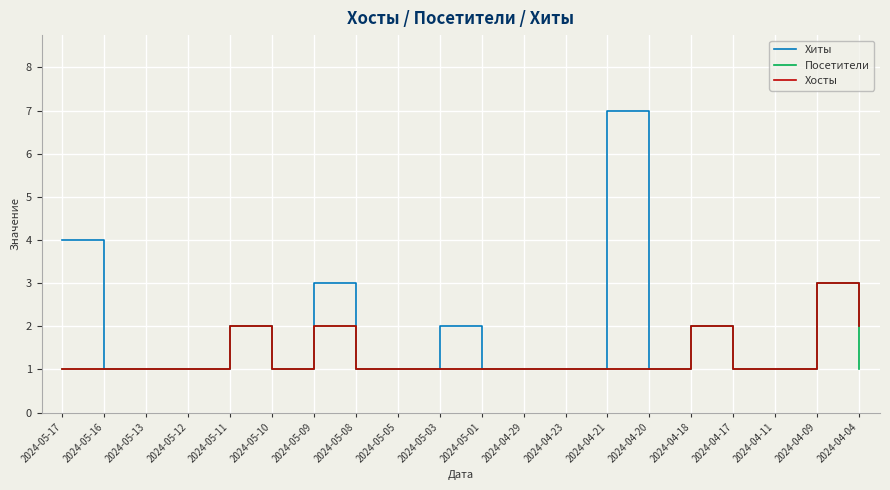

Reading left to right, extract all data points from this chart.

Хиты: 4	1	1	1	2	1	3	1	1	2	1	1	1	7	1	2	1	1	3	2
Посетители: 1	1	1	1	2	1	2	1	1	1	1	1	1	1	1	2	1	1	3	1
Хосты: 1	1	1	1	2	1	2	1	1	1	1	1	1	1	1	2	1	1	3	2